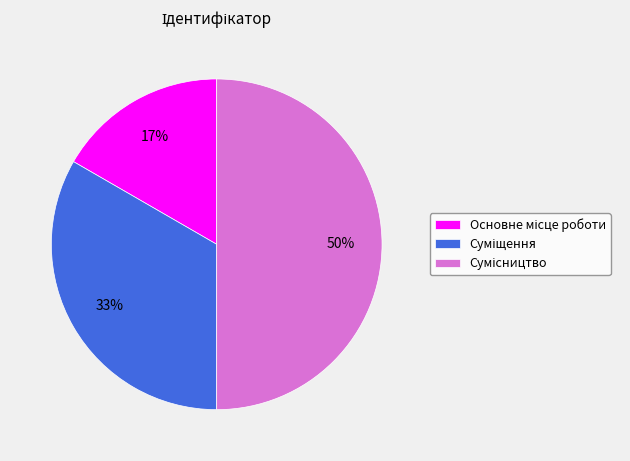

To the nearest percent, what is the average slice percentage?

33%